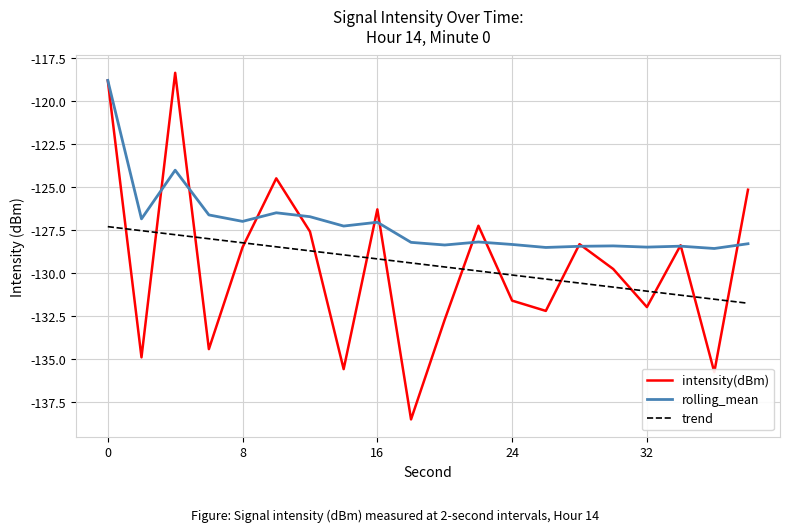

How many values in the rolling_mean series are below -128?

11